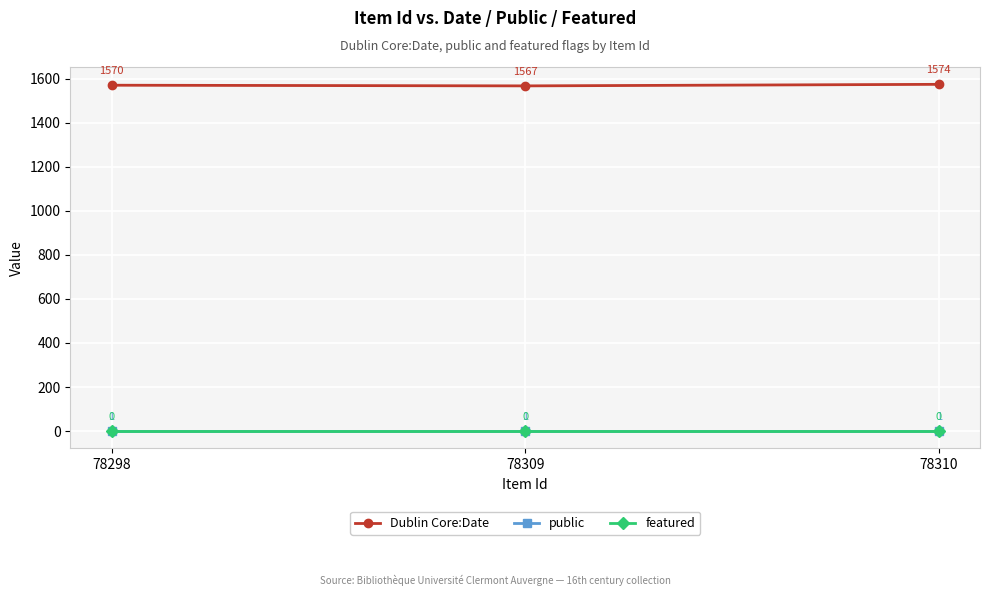

What is the value of the Dublin Core:Date point at the 2nd from the left?

1567